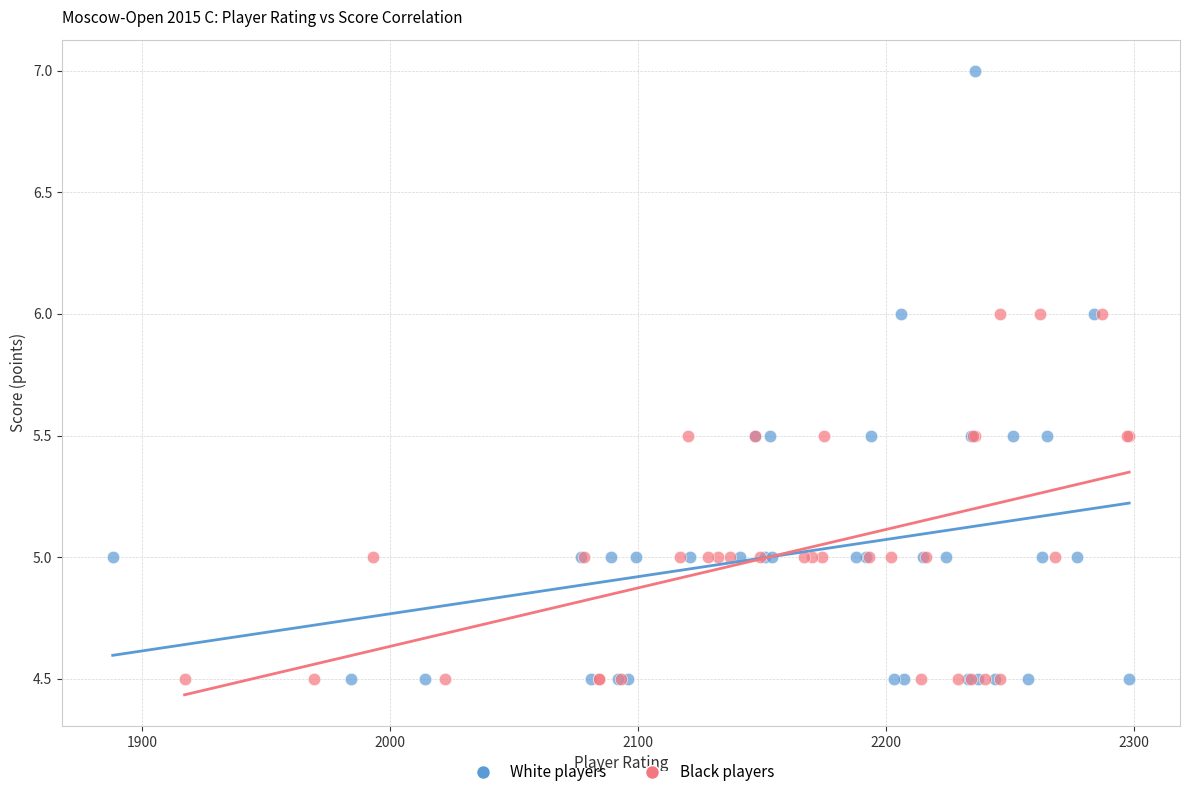

Which series has the widest spread of Y values?

White players